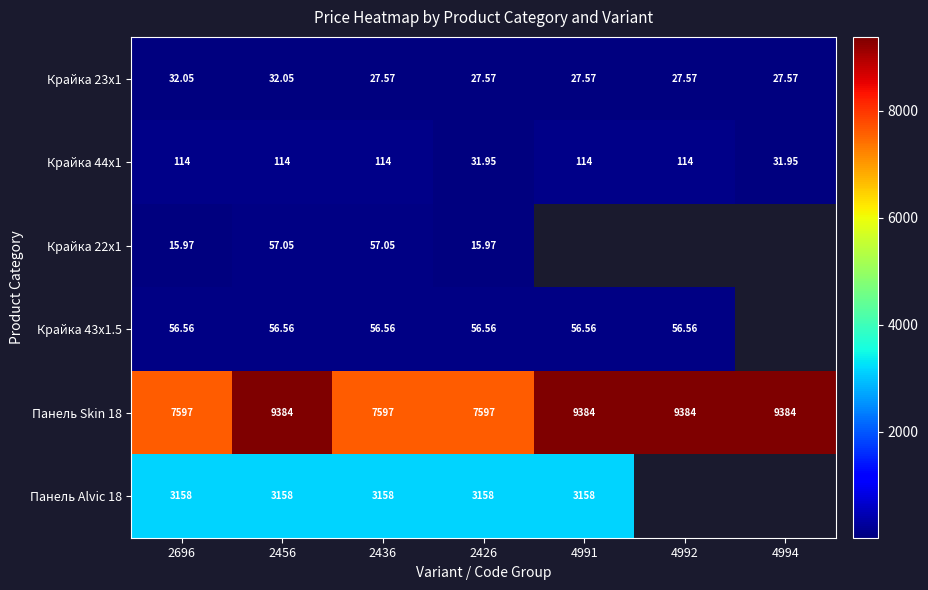

List the labels in order of Крайка 22x1 value, smallest first.

2696, 2426, 2456, 2436, 4991, 4992, 4994